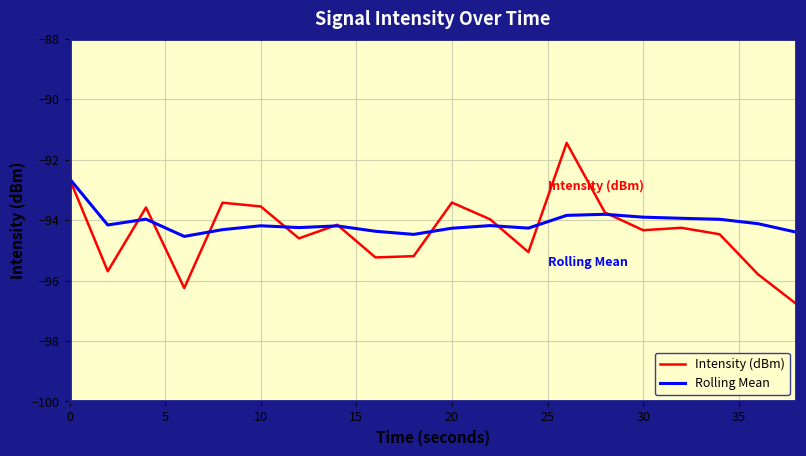

What is the lowest value of the Intensity (dBm) series?

-96.8